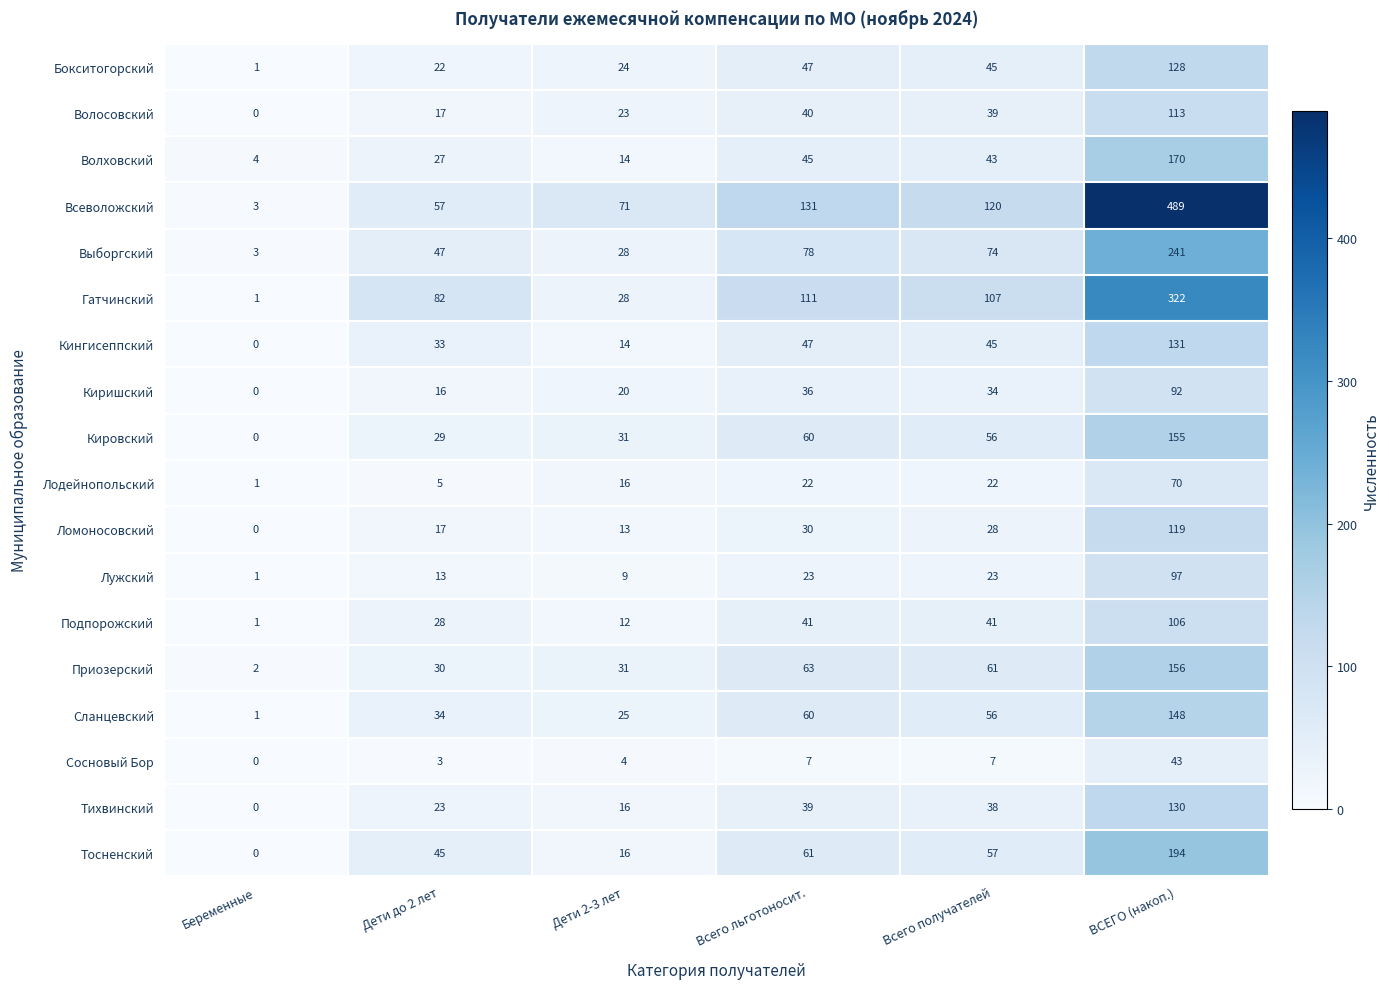

What is the sum of the Приозерский values at Дети до 2 лет and Всего льготоносит.?

93